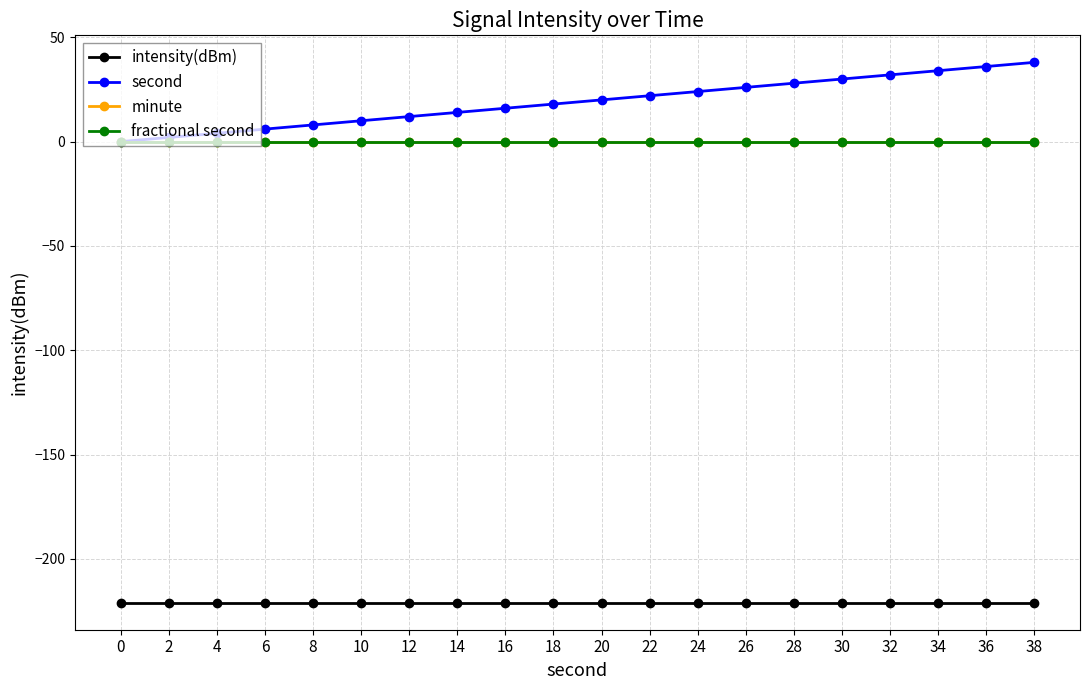

True or false: second and fractional second cross at least once.

False